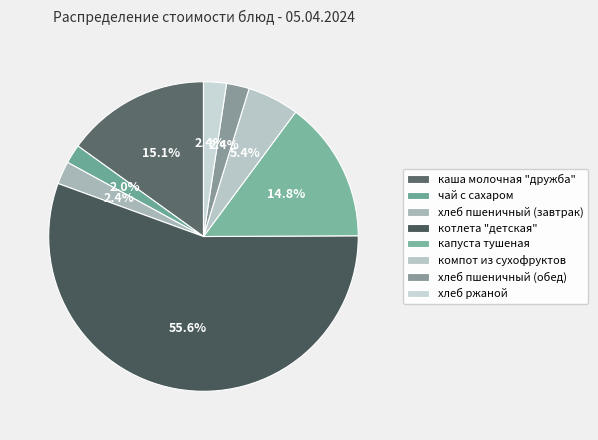

Count the number of slices in the pie.

8